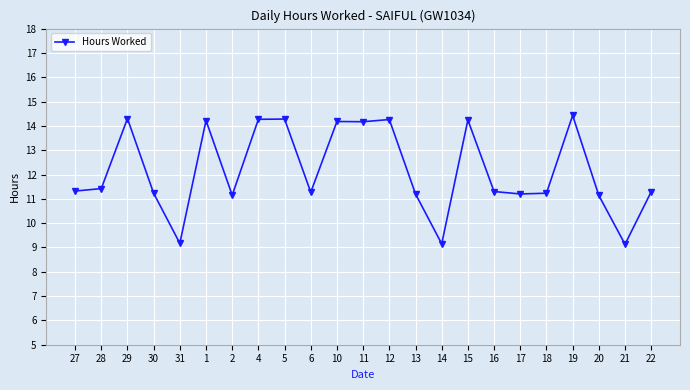

What is the label of the 10th point from the right?

13